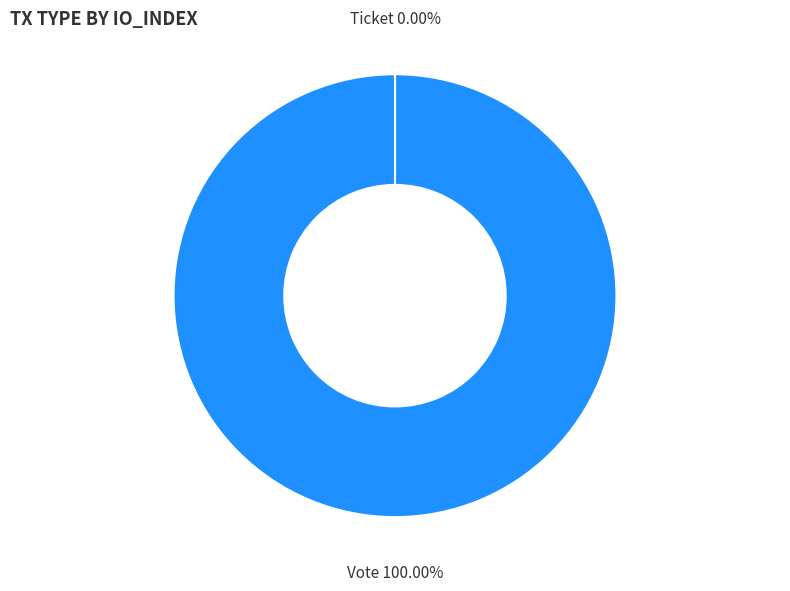

Combined, do Vote and Ticket account for over 50%?

Yes